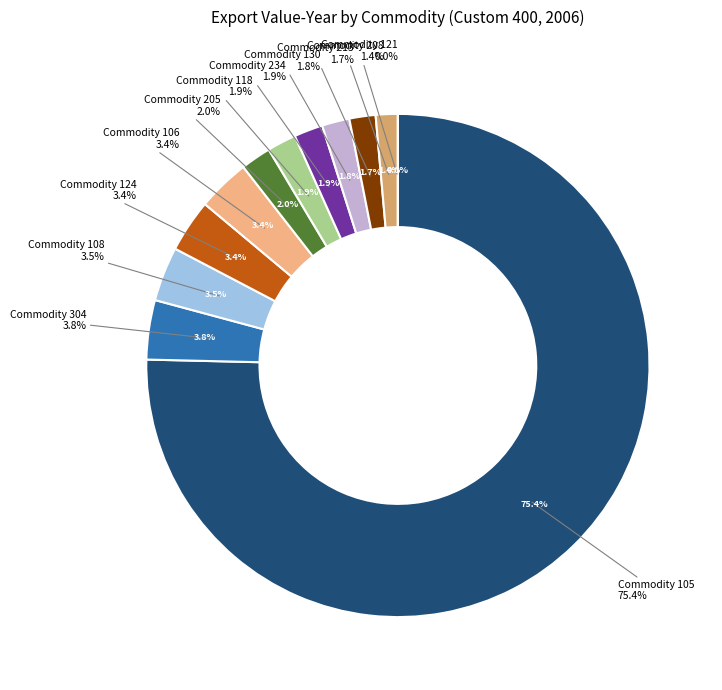

To the nearest percent, what portion does 234 represent?

2%